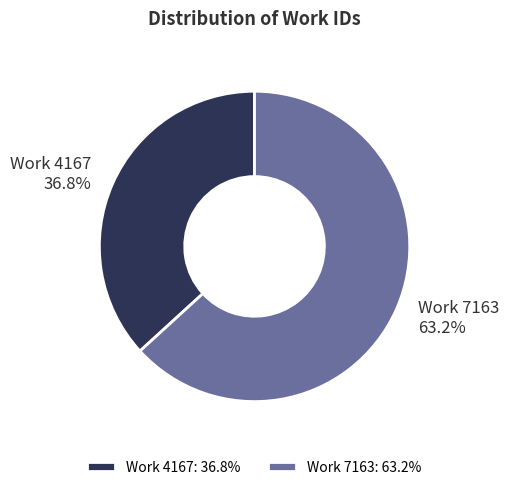

Is the sum of Work 4167 and Work 7163 greater than half?

Yes